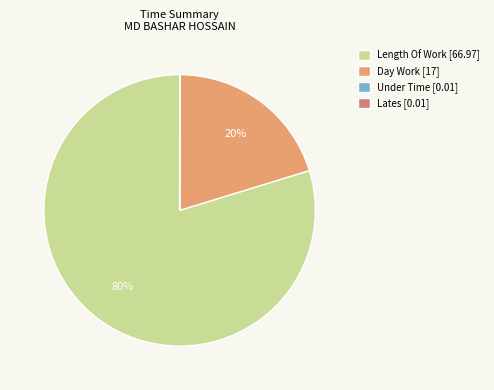

To the nearest percent, what percentage of the pie is Length Of Work [66.97]?

80%